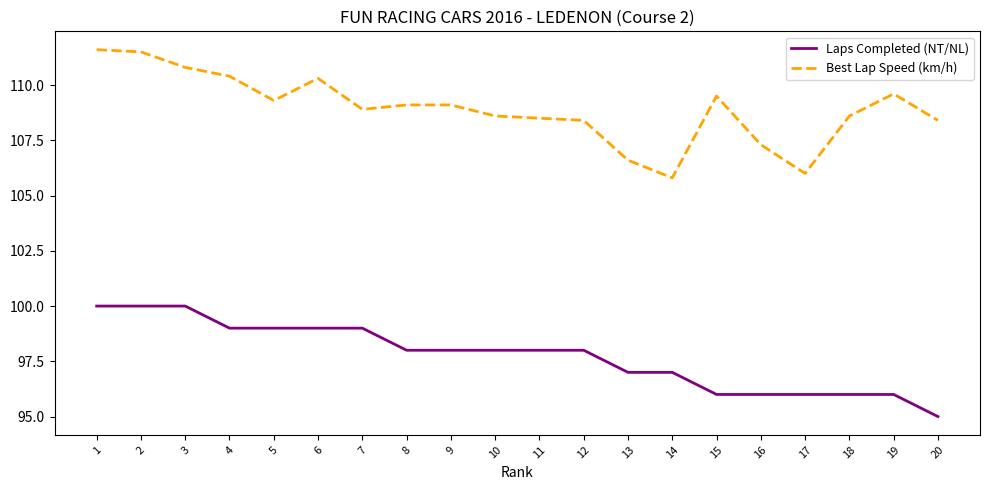

At which label does Best Lap Speed (km/h) first exceed 109?

1